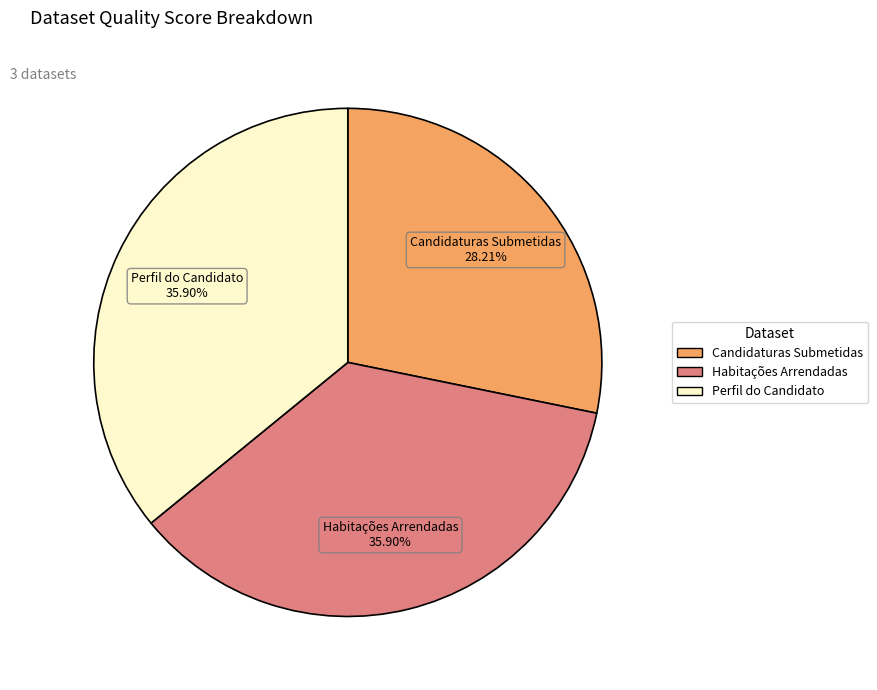

Do Habitações Arrendadas and Perfil do Candidato together represent more than half of the pie?

Yes